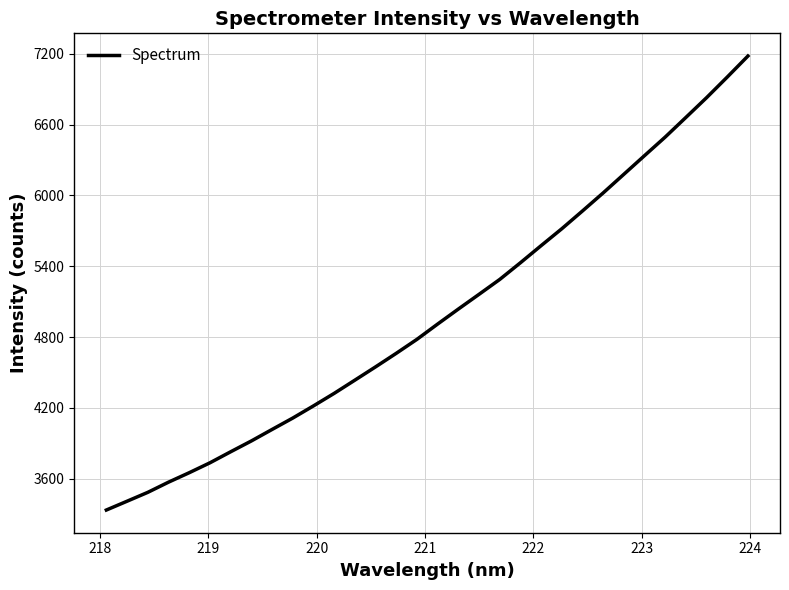

What is the greatest value displayed?

7182.2